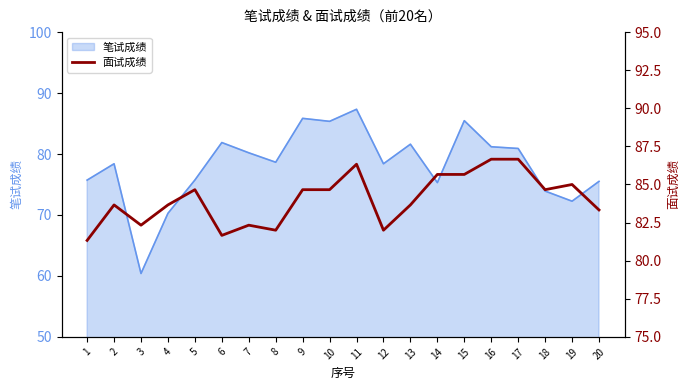

Reading left to right, list all the values displayed in this chart.

1=81.3	2=83.7	3=82.3	4=83.7	5=84.7	6=81.7	7=82.3	8=82.0	9=84.7	10=84.7	11=86.3	12=82.0	13=83.7	14=85.7	15=85.7	16=86.7	17=86.7	18=84.7	19=85.0	20=83.3